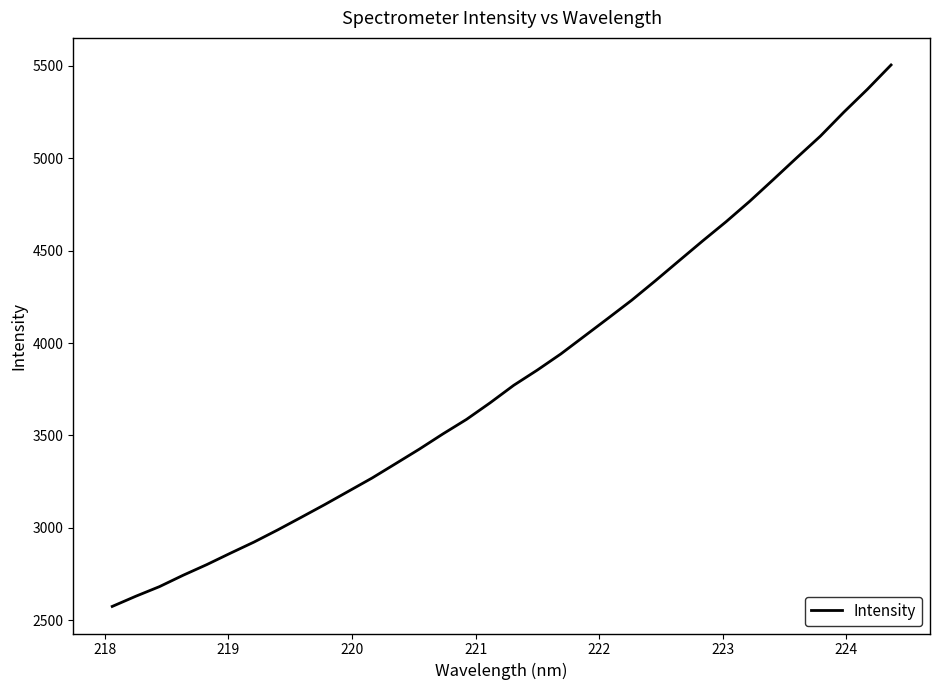

What is the smallest value displayed?

2574.7